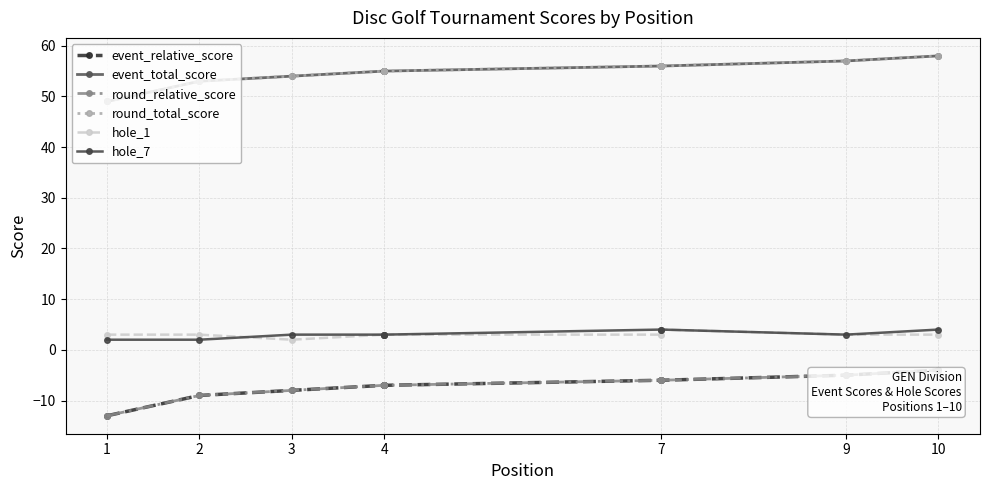

How many lines are shown in the chart?

6